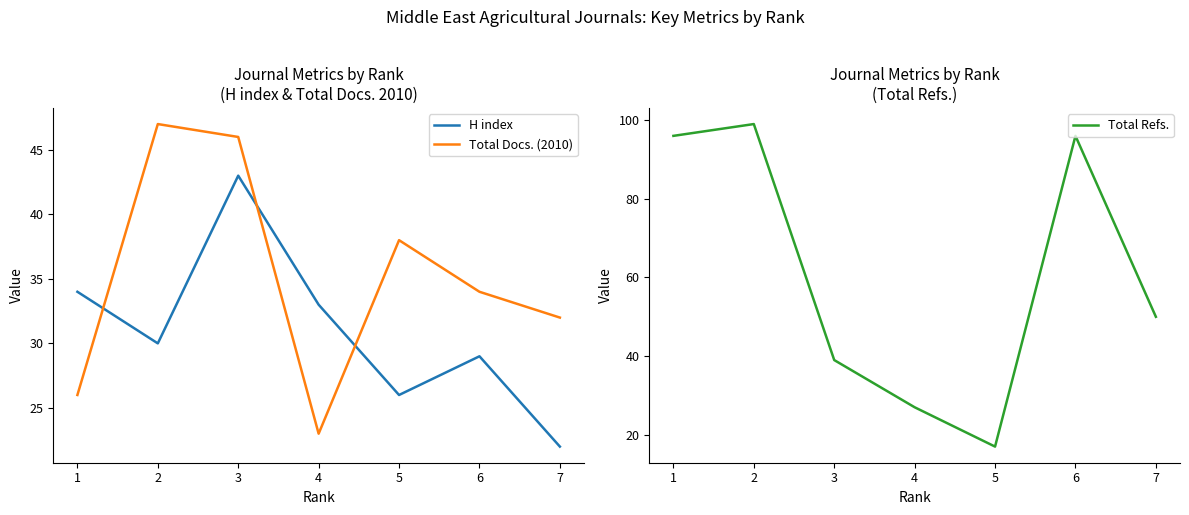

What is the smallest value displayed?

17